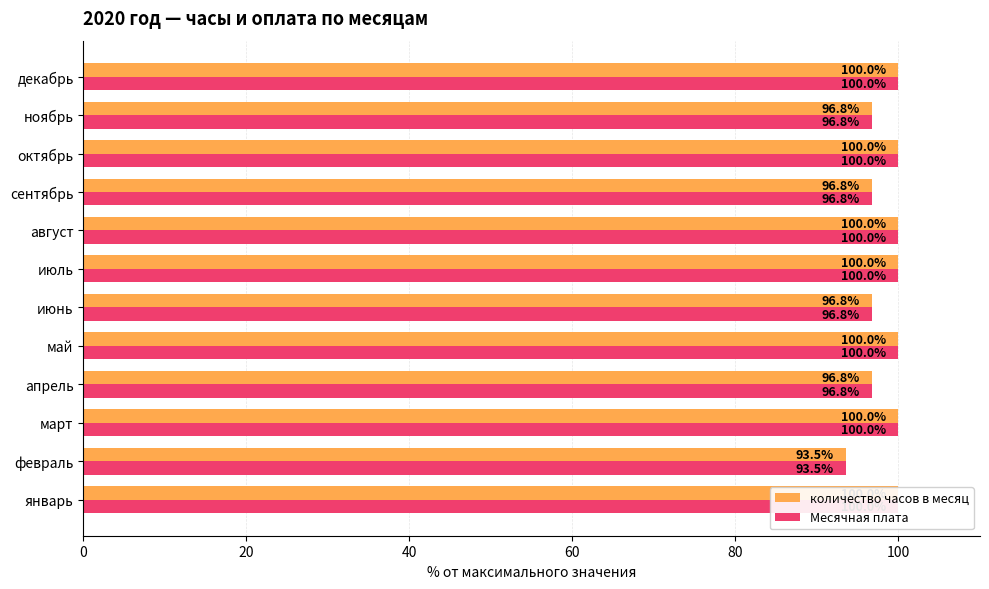

What is the value of the Месячная плата bar at the 2nd from the left?

93.5